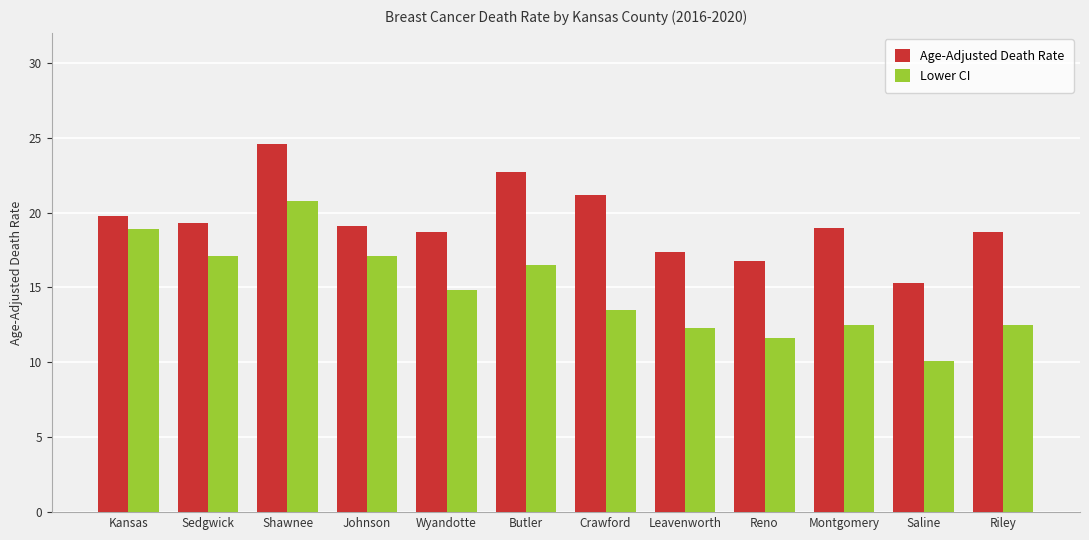

What is the lowest value of the Age-Adjusted Death Rate series?

15.3